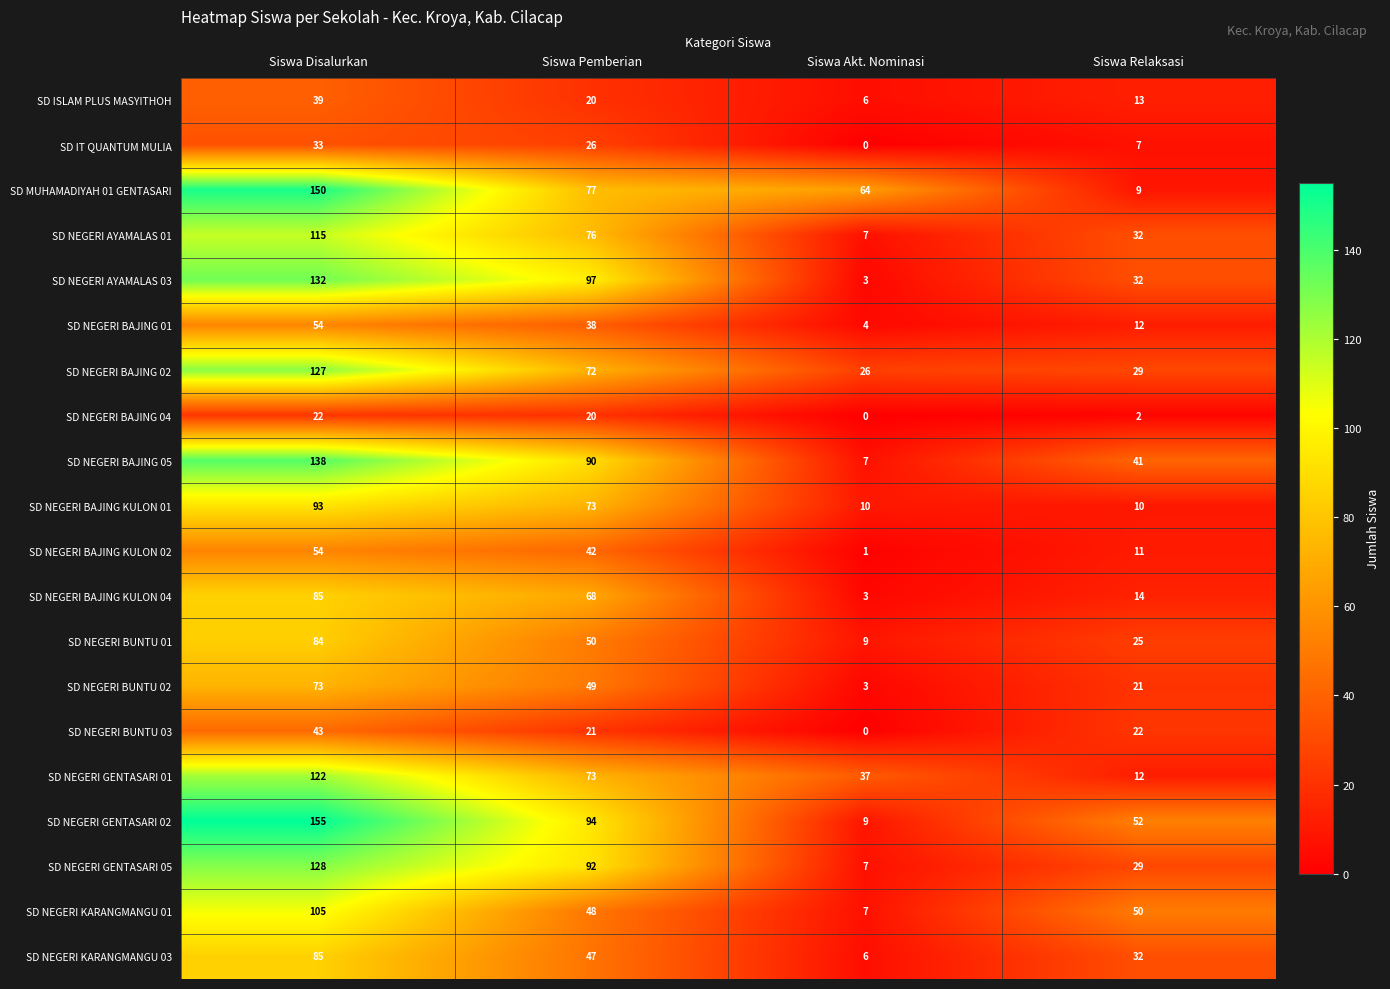

What is the sum of the SD NEGERI BAJING 04 values at Siswa Relaksasi and Siswa Disalurkan?

24